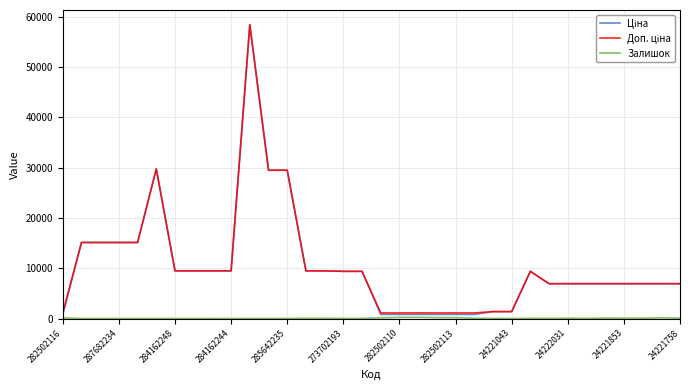

Reading left to right, extract all data points from this chart.

Ціна: 818.5	15120.0	15120.0	15120.0	15120.0	29747.2	9480.1	9480.1	9480.1	9480.1	58426.5	29491.5	29491.5	9480.1	9480.1	9384.0	9384.0	818.5	818.5	818.5	818.5	818.5	818.5	1375.4	1375.4	9384.0	6925.7	6925.7	6925.7	6925.7	6925.7	6925.7	6925.7	6925.7
Доп. ціна: 1109.2	15120.0	15120.0	15120.0	15120.0	29747.2	9480.1	9480.1	9480.1	9480.1	58426.5	29491.5	29491.5	9480.1	9480.1	9384.0	9384.0	1109.2	1109.2	1109.2	1109.2	1109.2	1109.2	1375.0	1375.0	9384.0	6925.7	6925.7	6925.7	6925.7	6925.7	6925.7	6925.7	6925.7
Залишок: 125.0	0.0	0.0	0.0	0.0	0.0	0.0	0.0	8.0	2.0	12.0	11.0	11.0	37.0	33.0	16.0	18.0	129.0	223.0	229.0	178.0	158.0	46.0	16.0	4.0	34.0	32.0	50.0	33.0	76.0	57.0	54.0	149.0	68.0